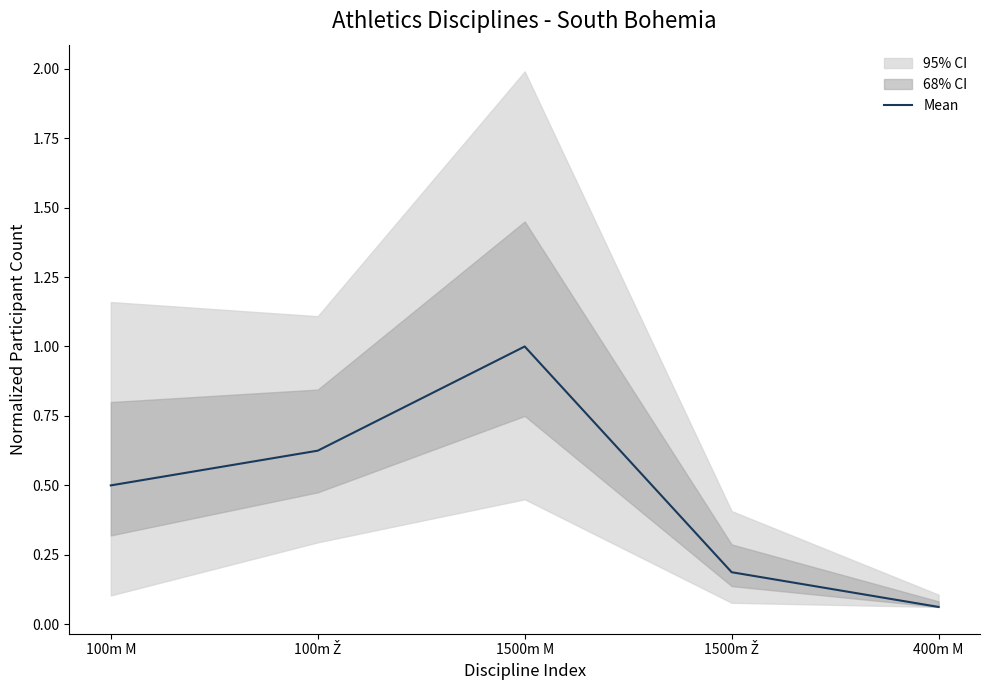

What is the label of the 1st point from the left?

100m M